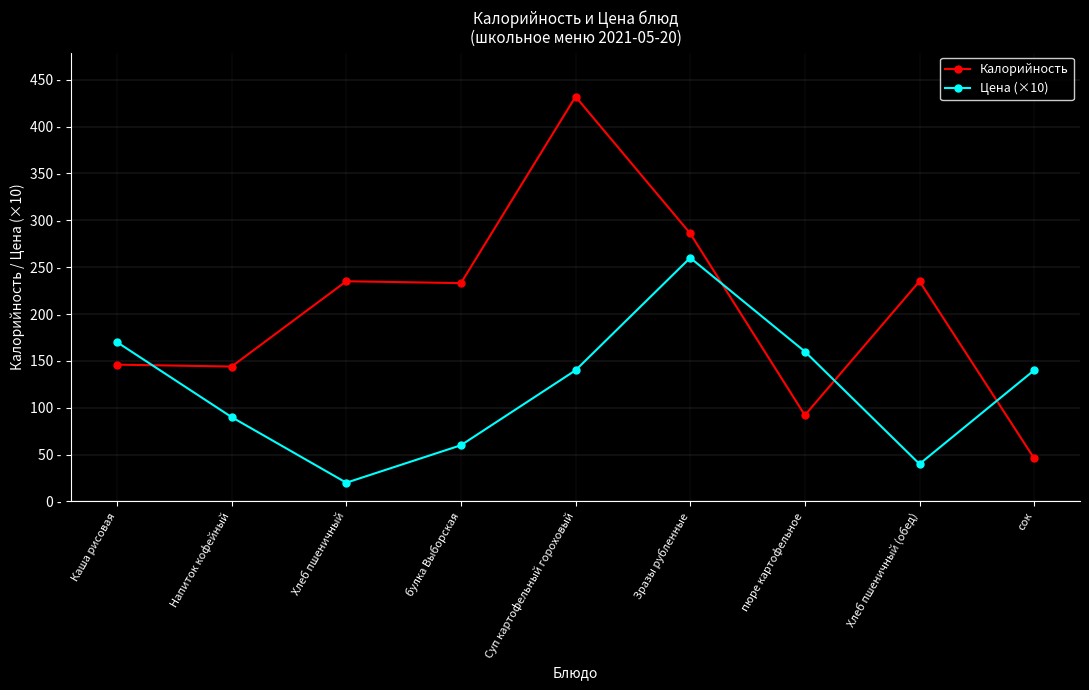

Is it true that Калорийность equals 235 at Хлеб пшеничный?

True